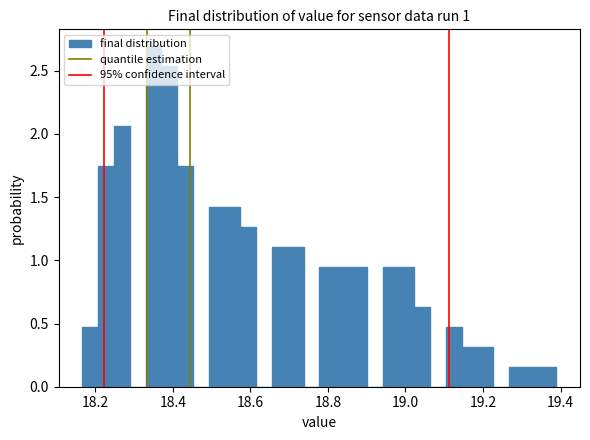

Around what value on the x-axis is the tallest bar? Give the approximate position of its centre, as read against the axis.

18.36